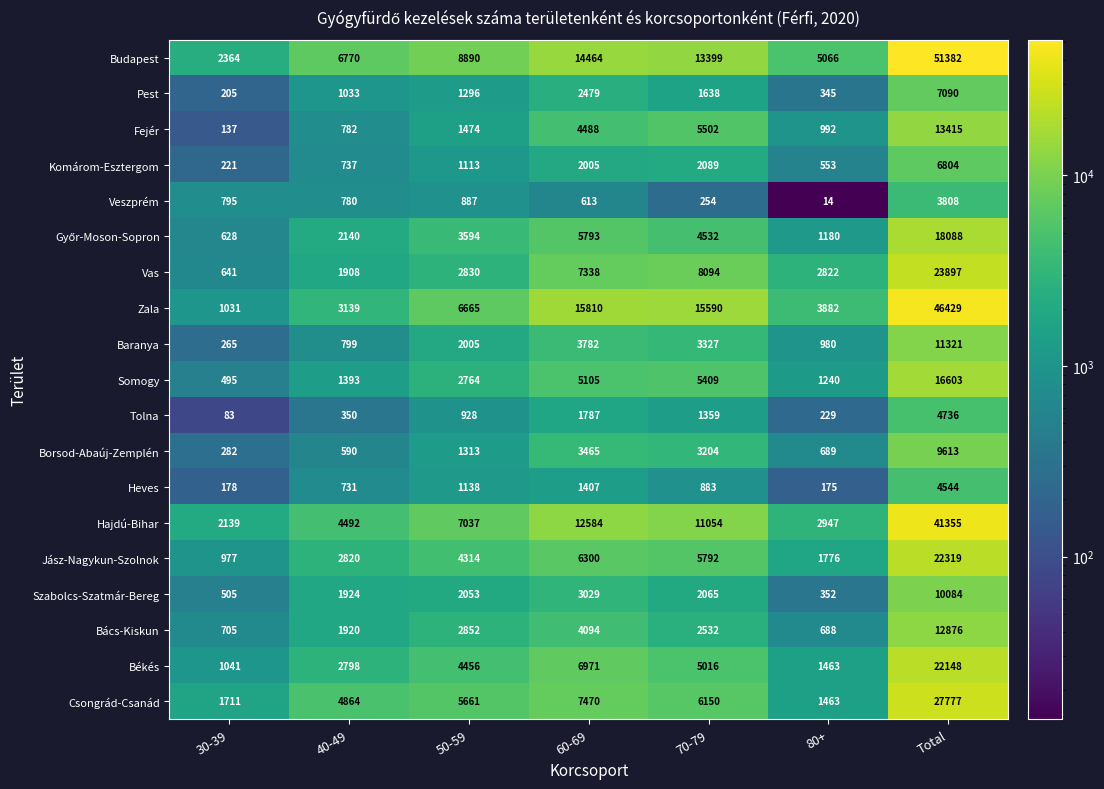

Between 40-49 and 50-59, which series saw the biggest shift?

Zala